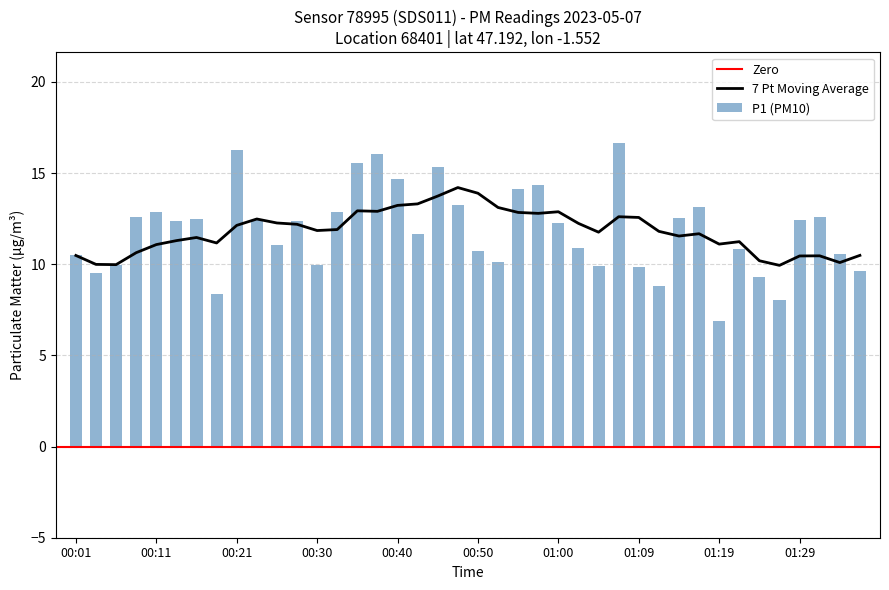

The value of P1 (PM10) at 00:30 is 10.0. True or false?

True